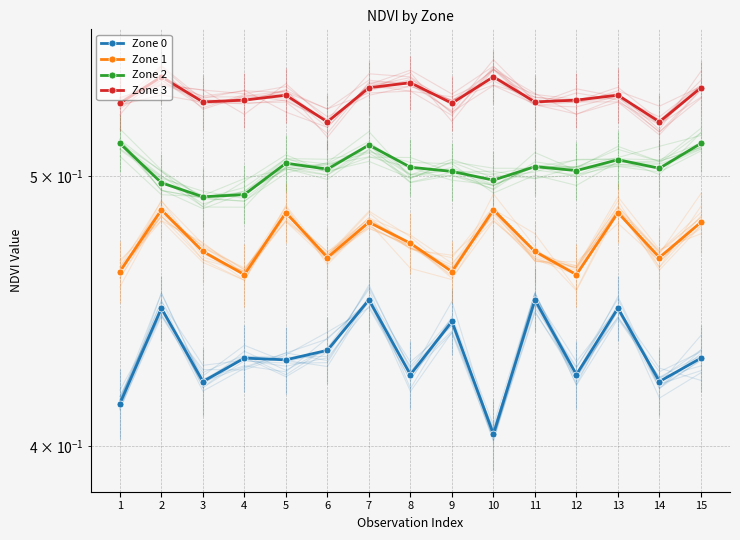

At 14, list the series in order from largest to smallest.

Zone 3, Zone 2, Zone 1, Zone 0